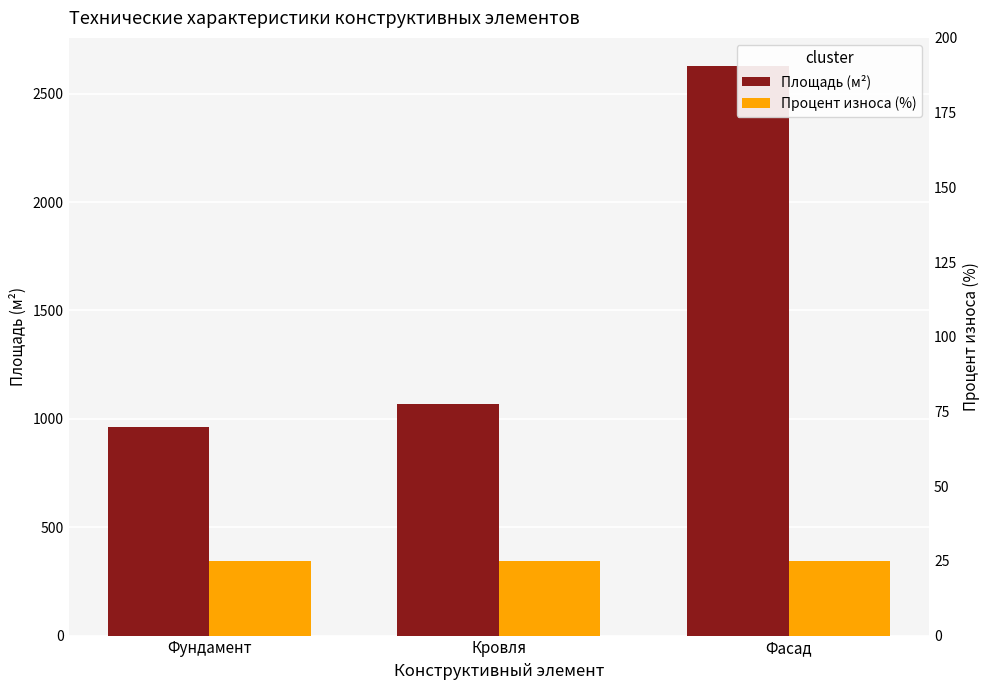

At which label is Процент износа (%) closest to 25?

Фундамент